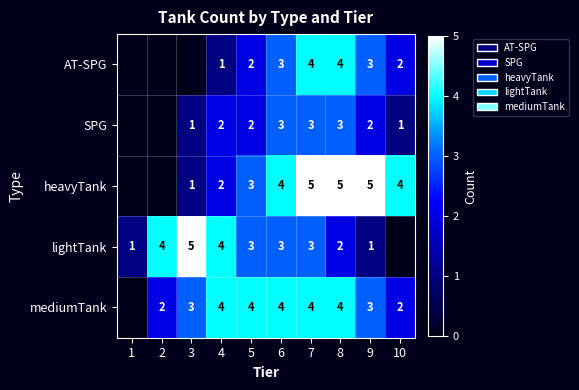

Is the value of lightTank at 3 greater than the value of SPG at 9?

Yes